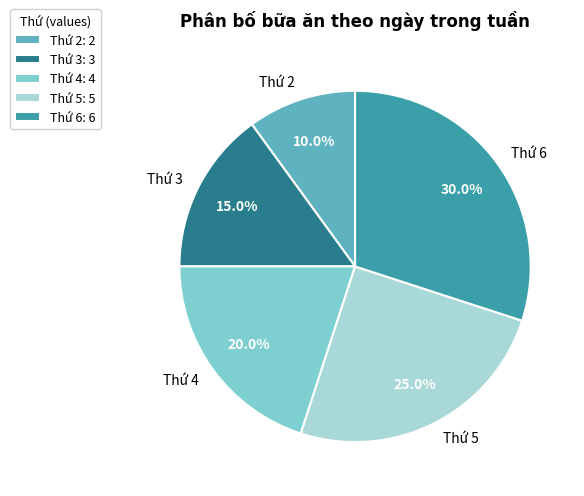

Rank the categories by value from lowest to highest.

Thứ 2, Thứ 3, Thứ 4, Thứ 5, Thứ 6